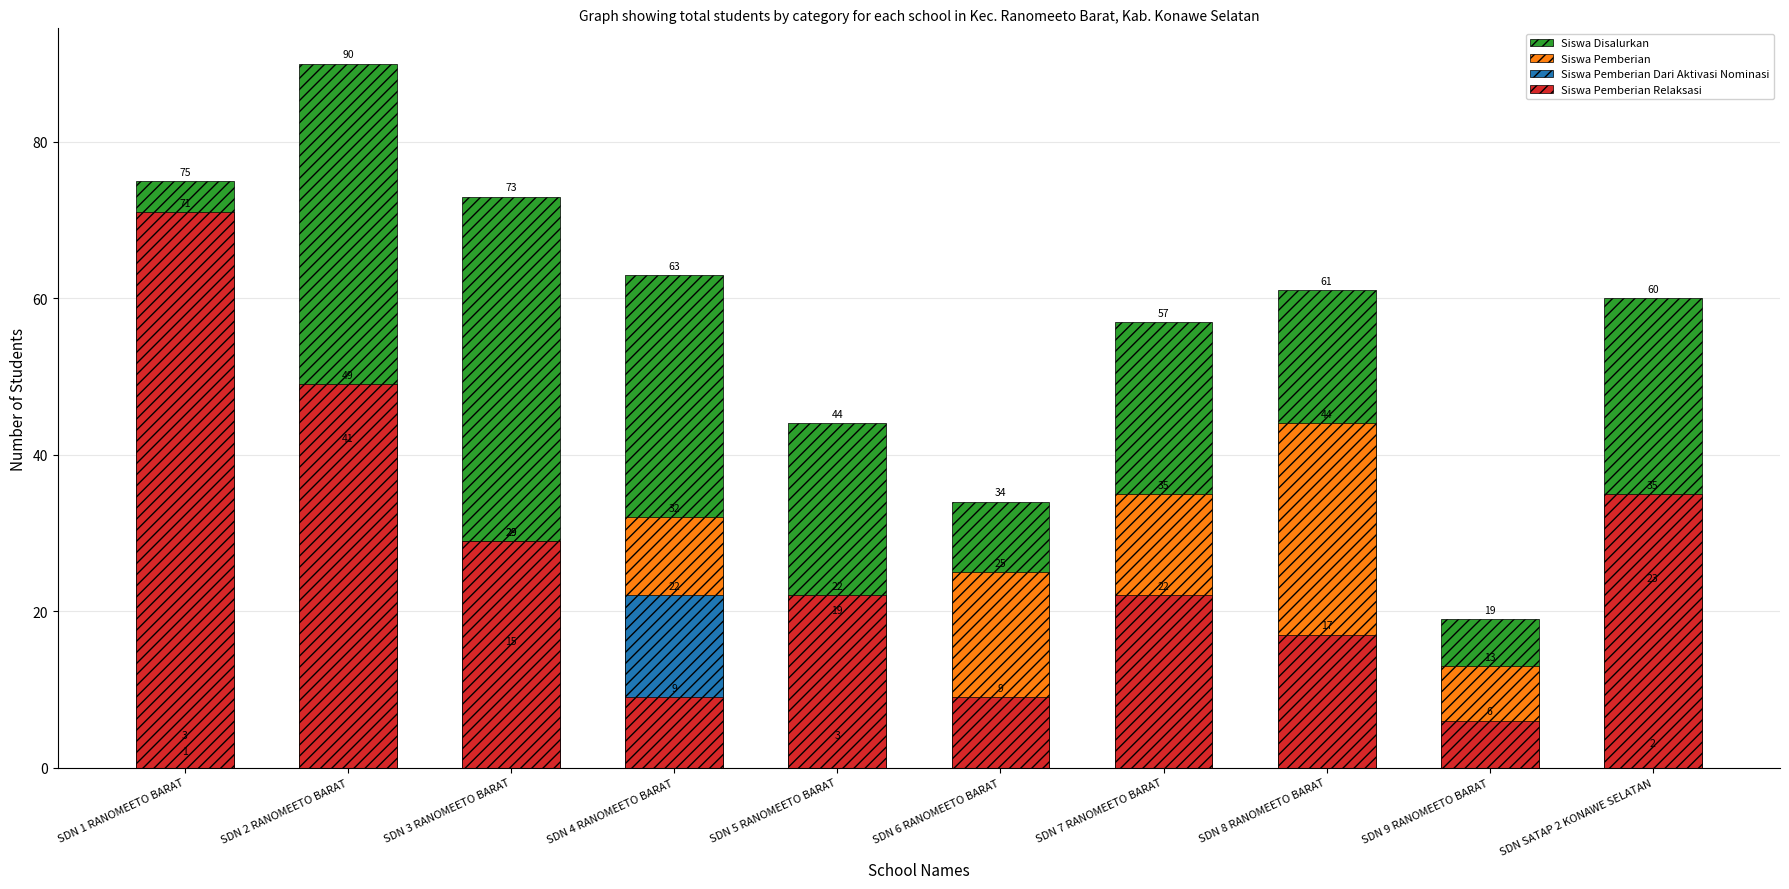

Between SDN 2 RANOMEETO BARAT and SDN SATAP 2 KONAWE SELATAN, which series saw the biggest shift?

Siswa Disalurkan